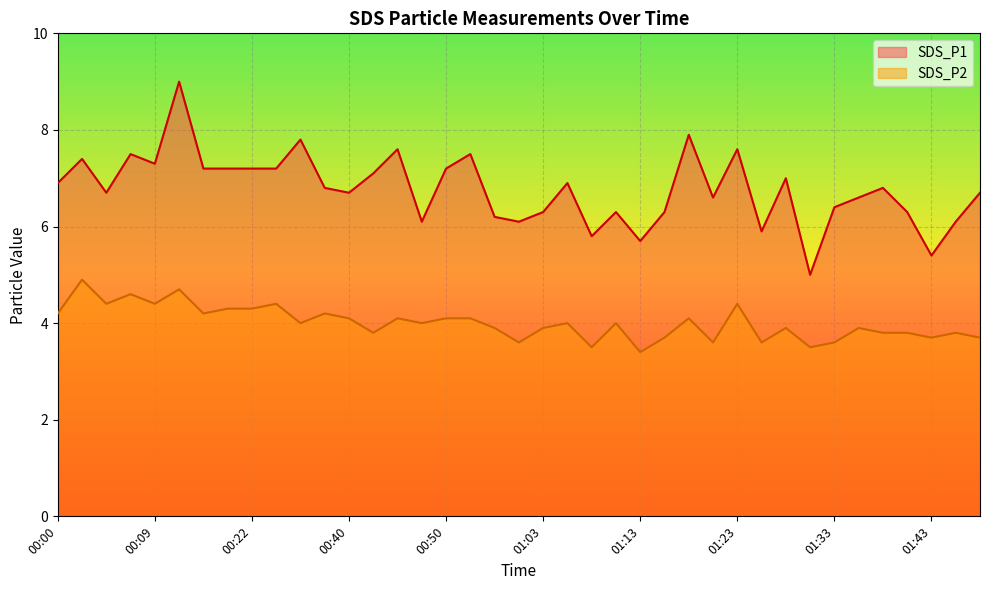

What is the approximate value of SDS_P1 at 00:22?

7.2